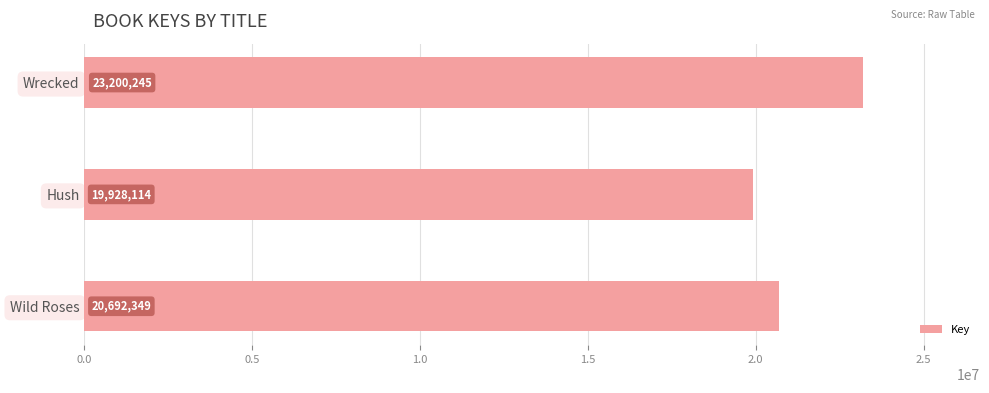

Where is the data nearest to the value 21564179?

Wild Roses